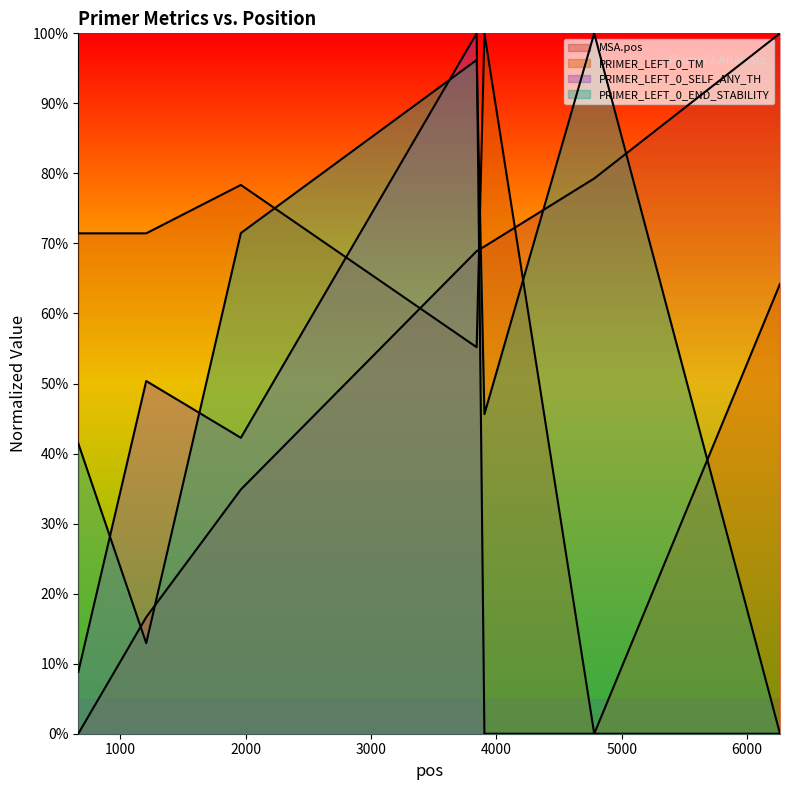

How many data points in PRIMER_LEFT_0_TM are less than 71?

3